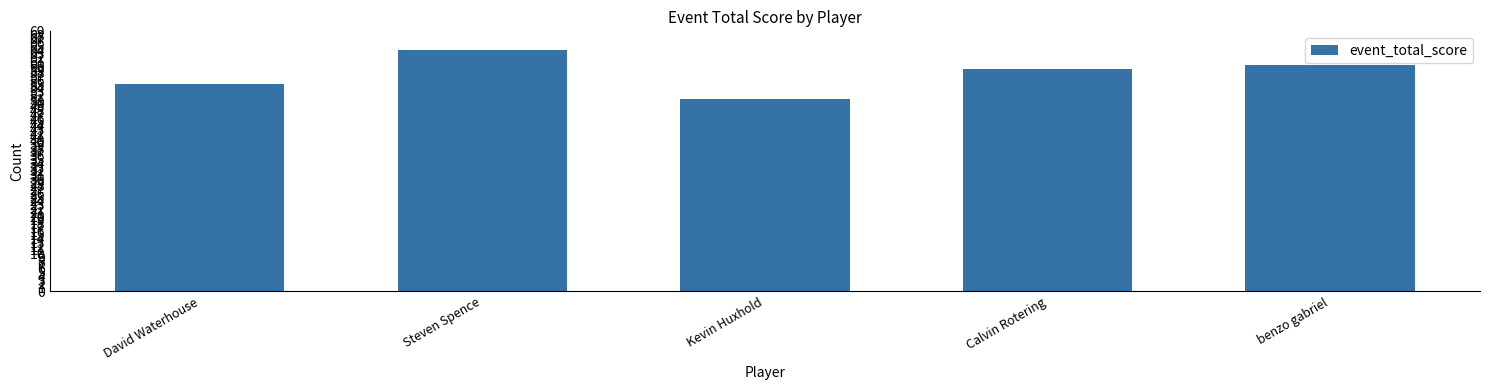

How many categories are shown in the chart?

5